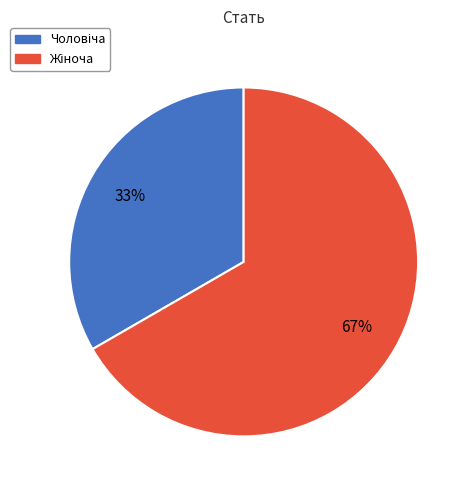

To the nearest percent, what is the average slice percentage?

50%